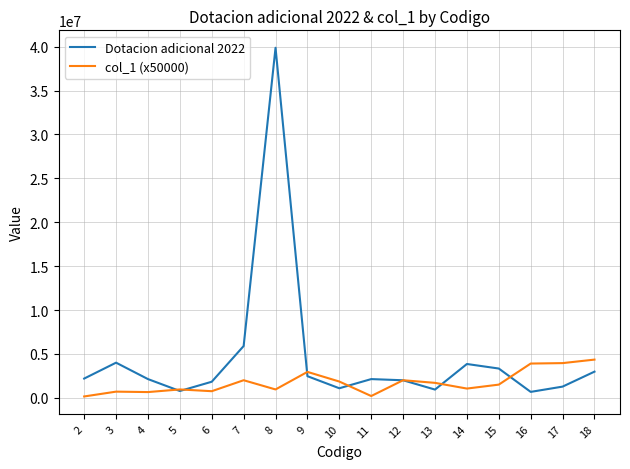

What is the difference between the highest and lowest values at 8?

38926725.8